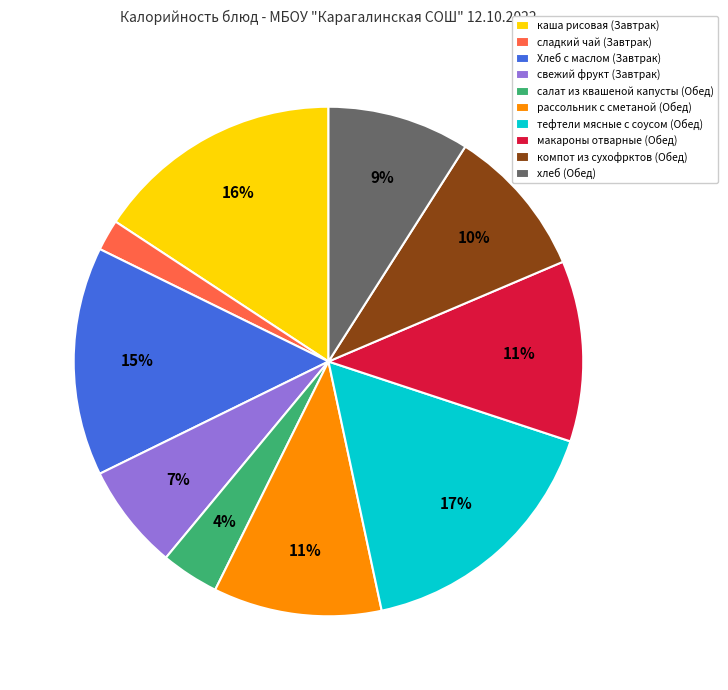

What is the ratio of the value at свежий фрукт (Завтрак) to the value at Хлеб с маслом (Завтрак)?

0.5